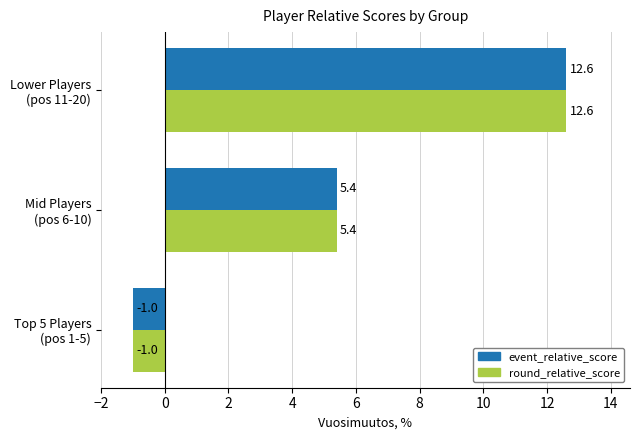

What is the difference between the maximum and minimum values in the round_relative_score series?

13.6